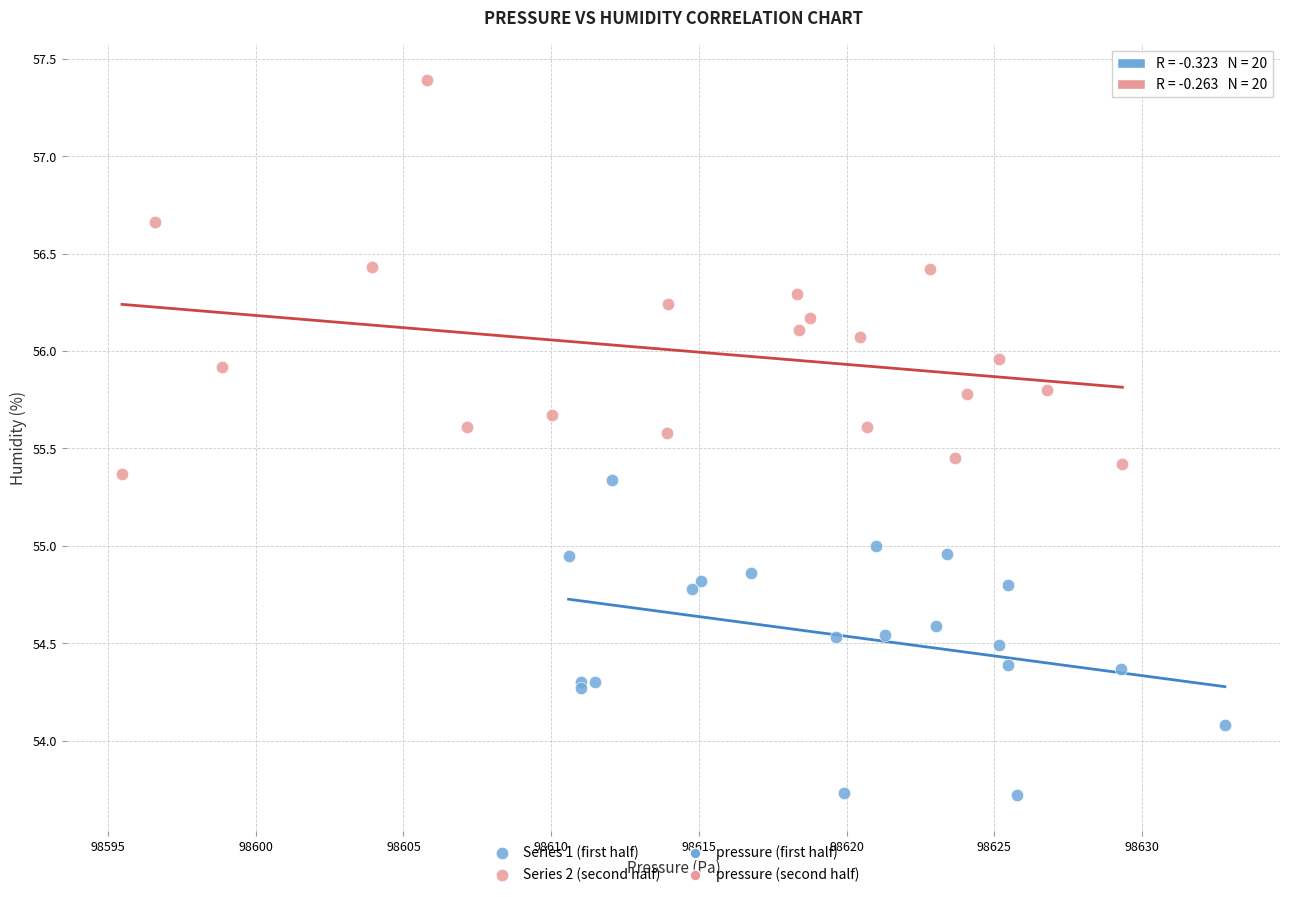

Which series reaches the maximum Y coordinate?

Series 2 (second half)